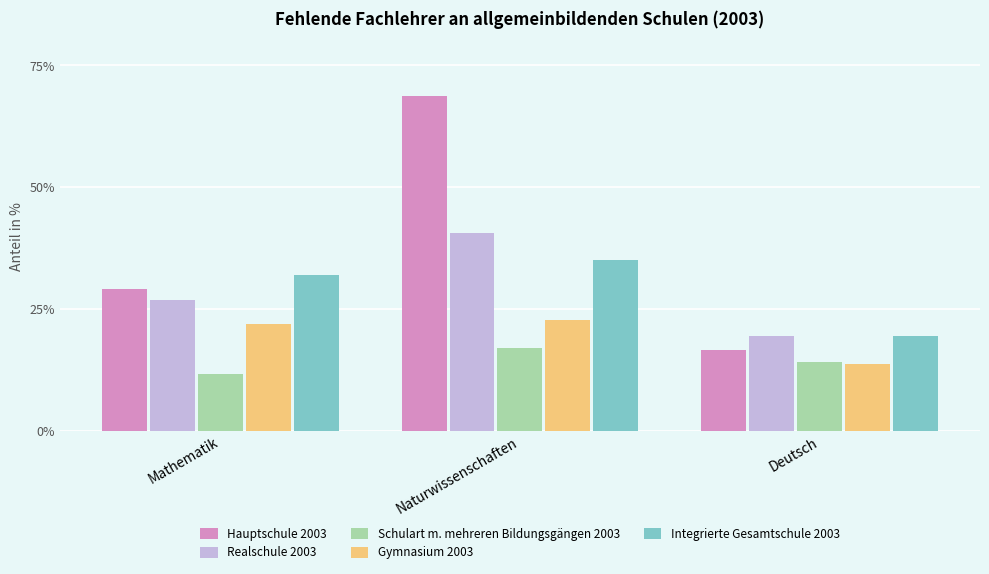

Where is Schulart m. mehreren Bildungsgängen 2003 nearest to the value 14?

Deutsch